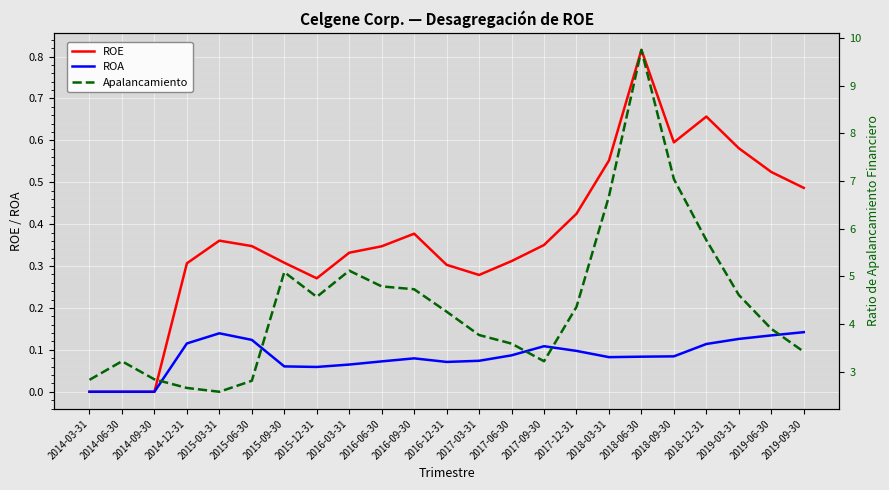

At which category is the sum across all series the highest?

2018-06-30